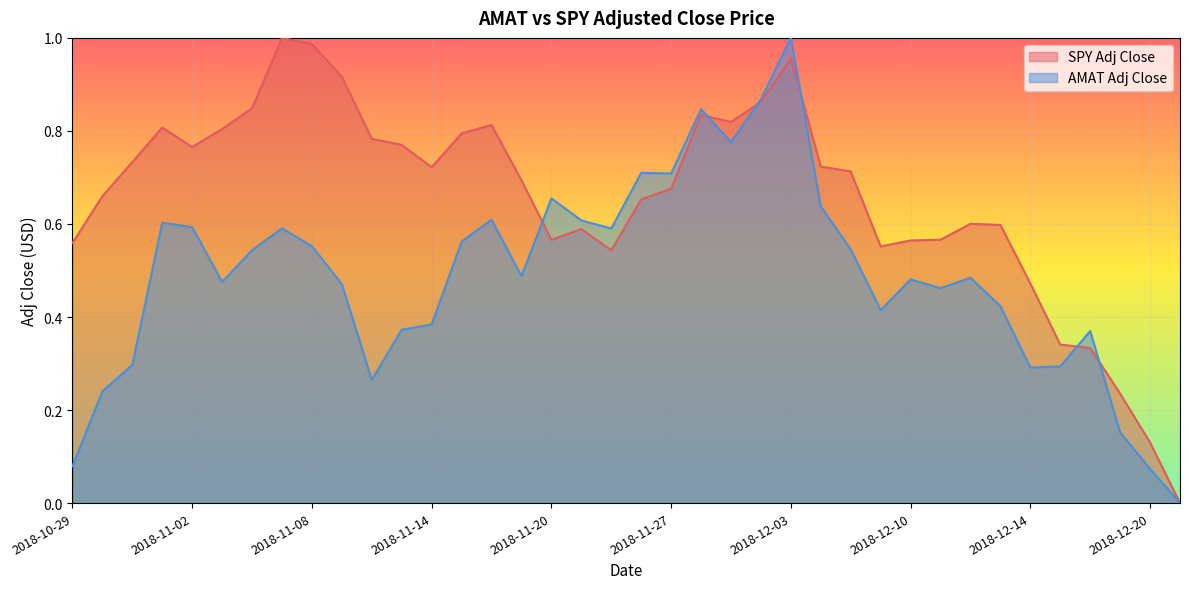

Where is AMAT Adj Close nearest to the value 0?

2018-12-21